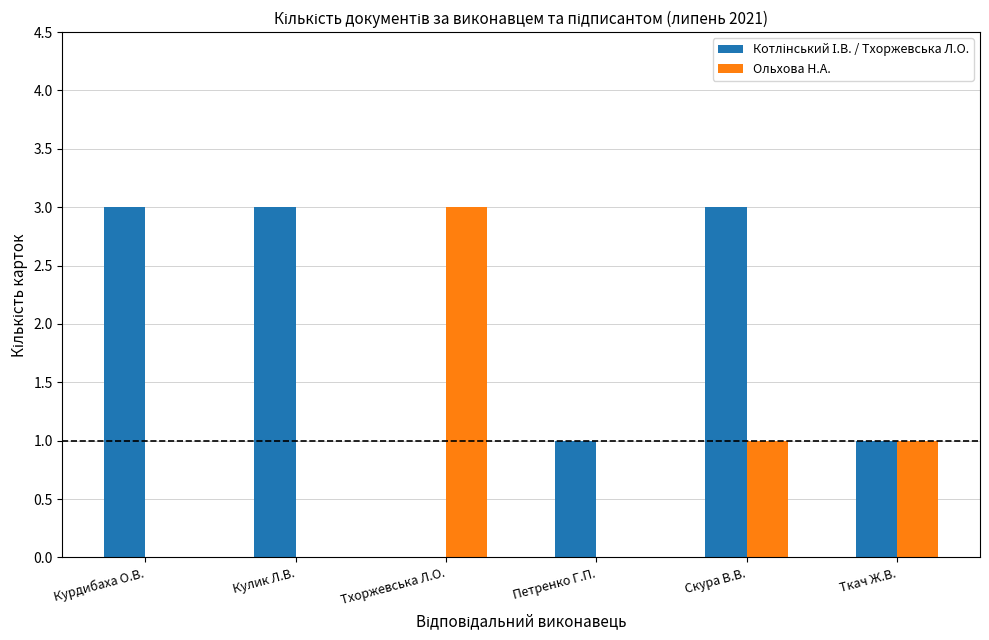

The value of Ольхова Н.А. at Скура В.В. is 1. True or false?

True